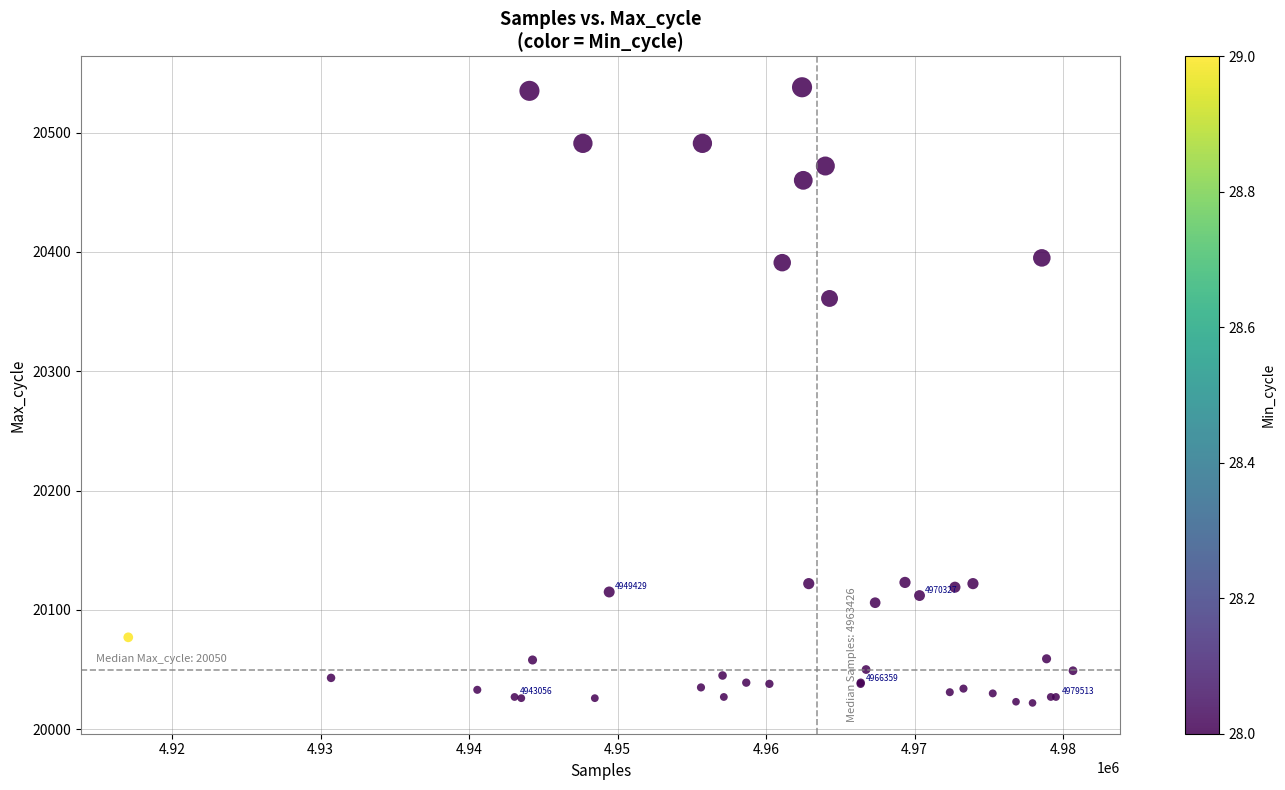

What Y value in the scatter plot is closest to 20280?

20361